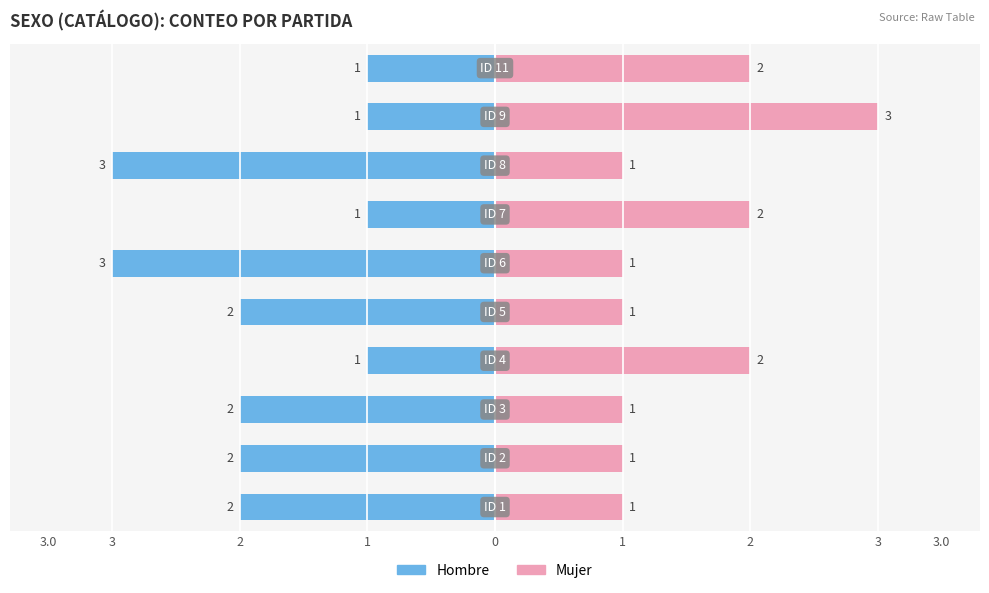

What is the lowest value of the Mujer series?

1